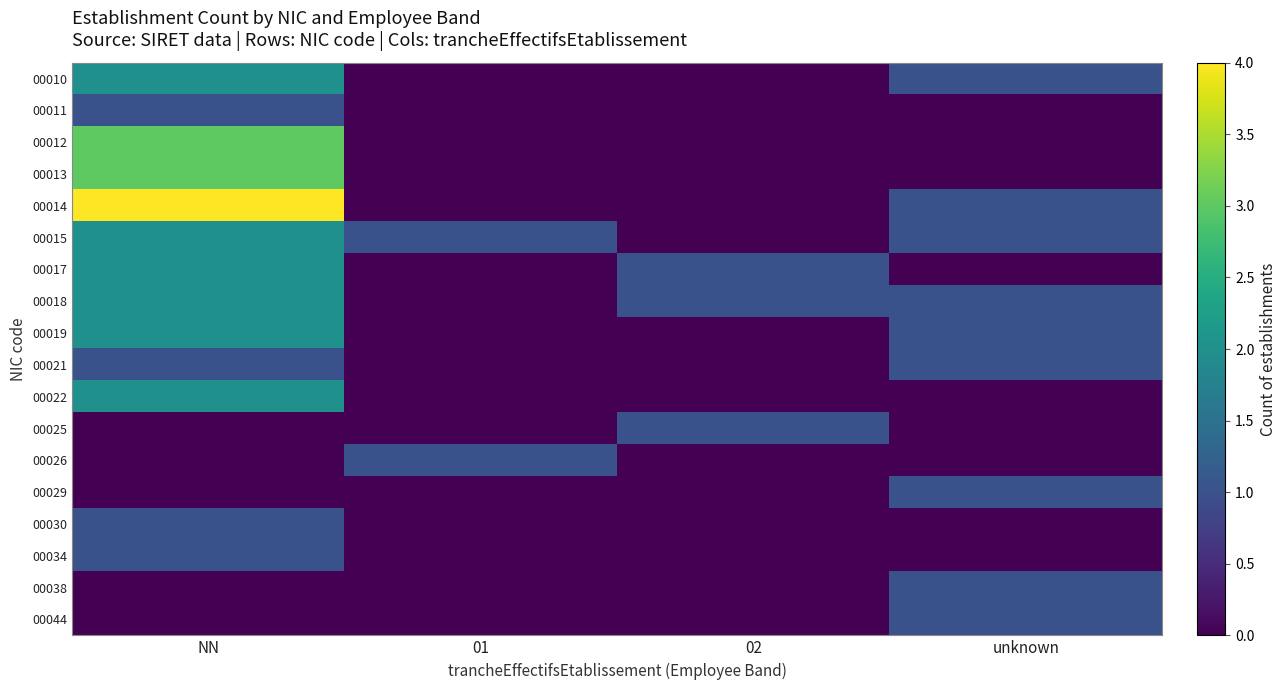

Between NN and 02, which series saw the biggest shift?

00014